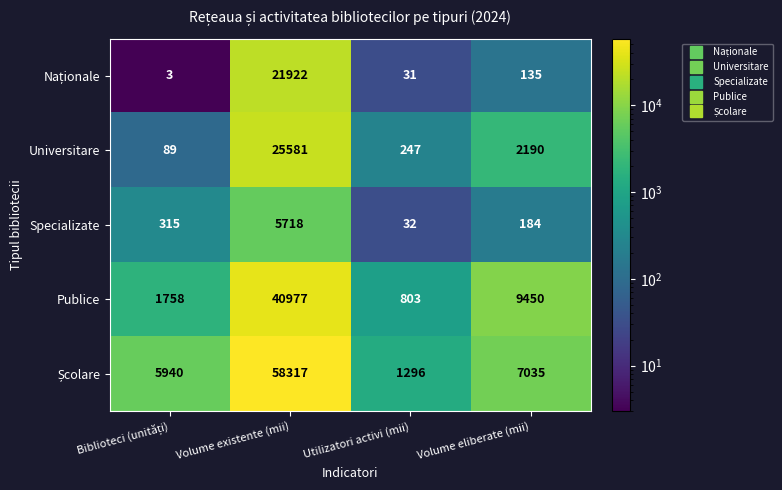

True or false: Publice has a value of 3020 at Volume eliberate (mii).

False